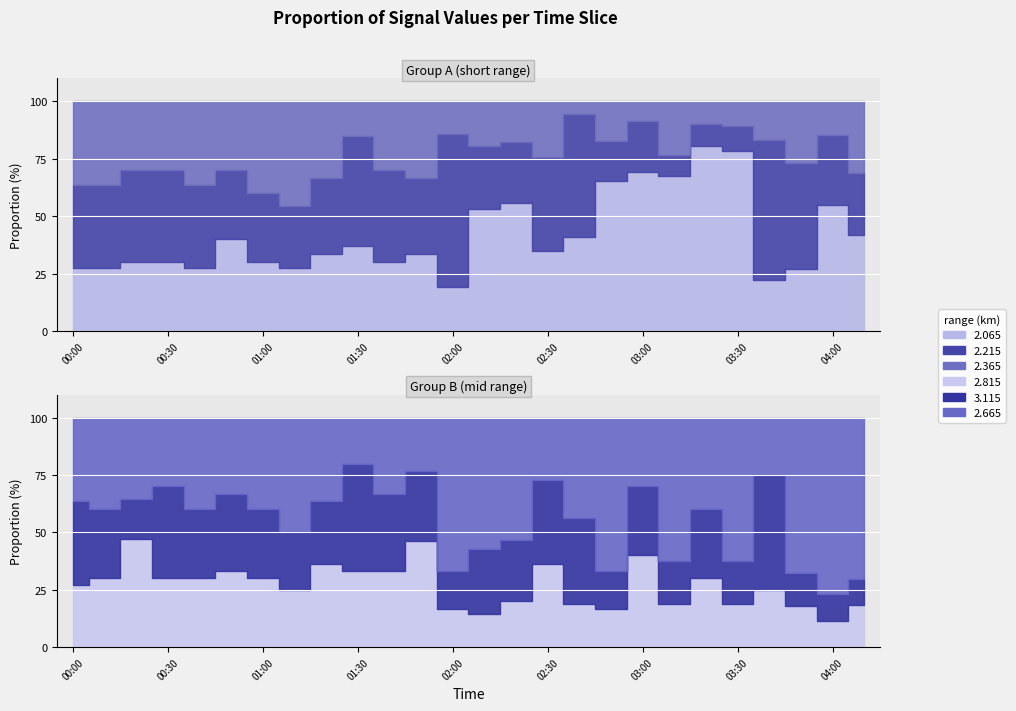

What position from the right is 03:30?

5